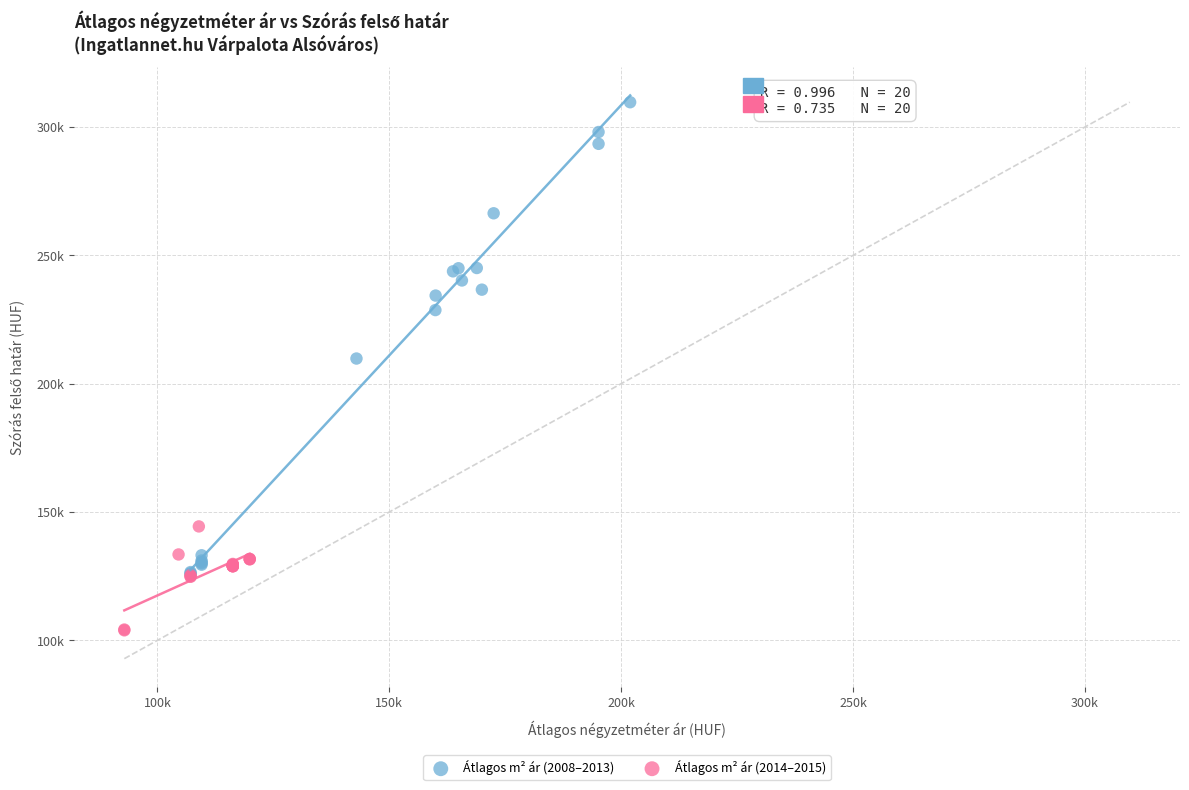

What are all the series names shown in the legend?

Átlagos m² ár (2008–2013), Átlagos m² ár (2014–2015)